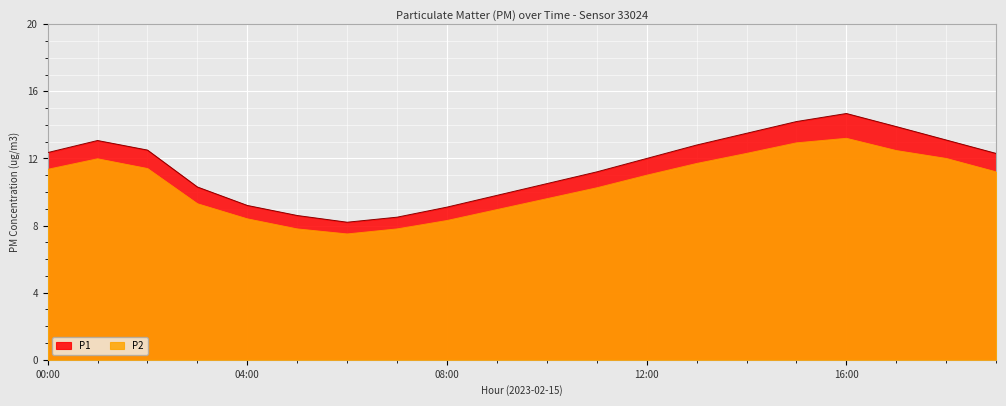

At which label does P2 first exceed 11?

00:00